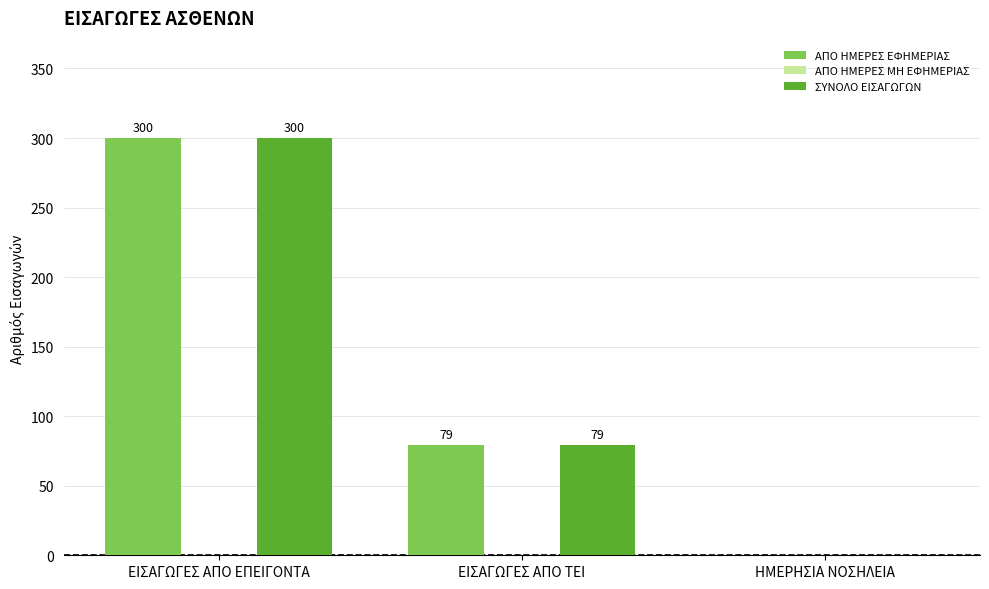

What is the sum of the ΑΠΟ ΗΜΕΡΕΣ ΕΦΗΜΕΡΙΑΣ values at ΕΙΣΑΓΩΓΕΣ ΑΠΟ ΕΠΕΙΓΟΝΤΑ and ΗΜΕΡΗΣΙΑ ΝΟΣΗΛΕΙΑ?

300